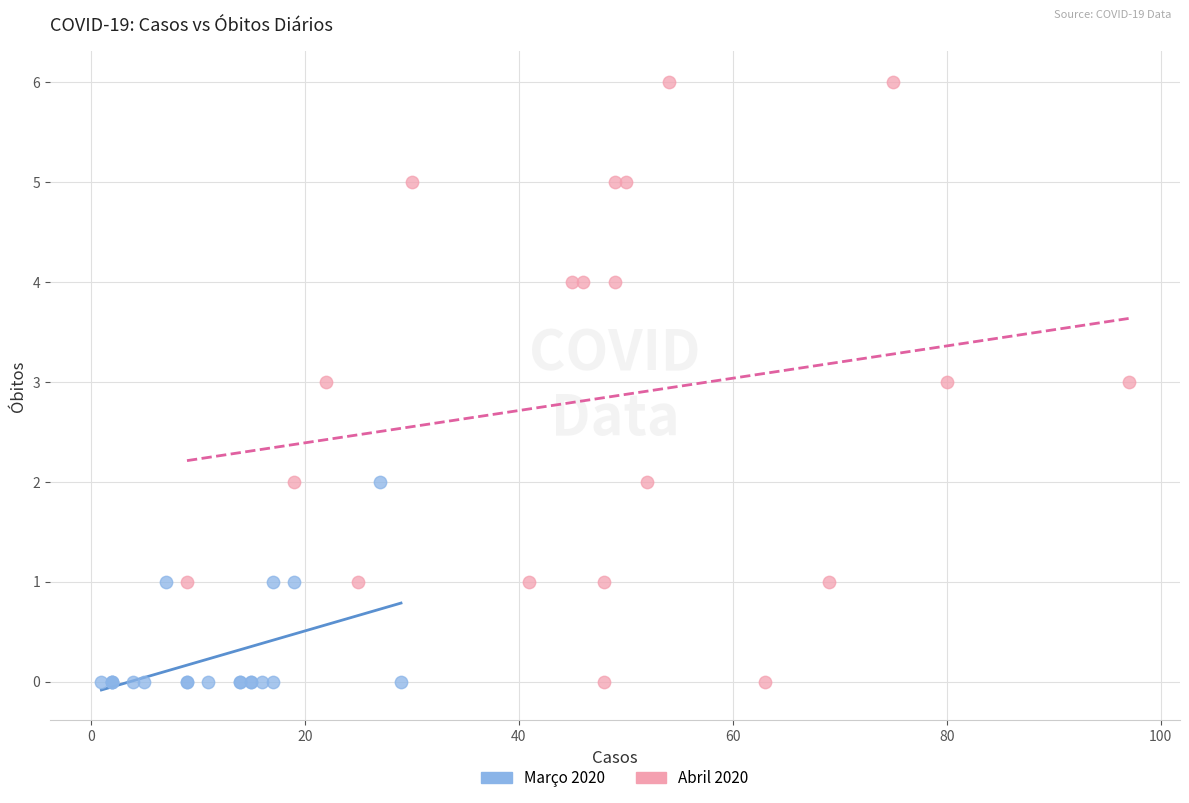

Which series contains the highest Y value?

Abril 2020